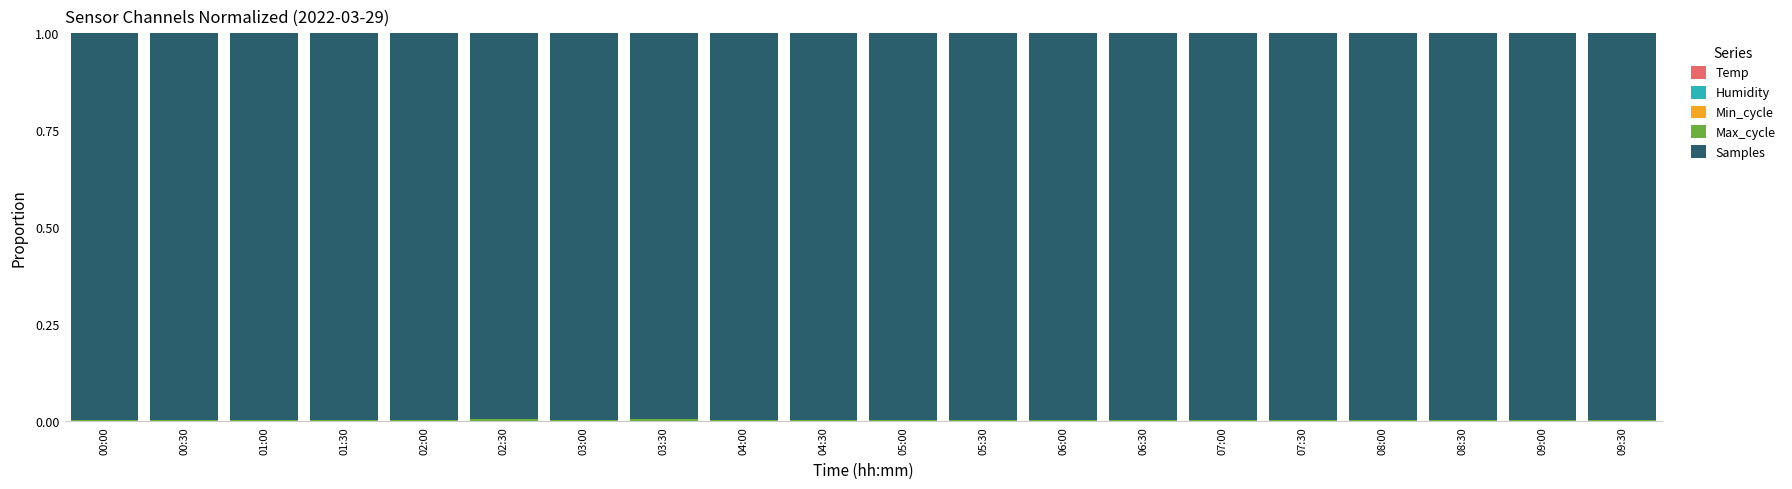

Count the number of data series in this chart.

5